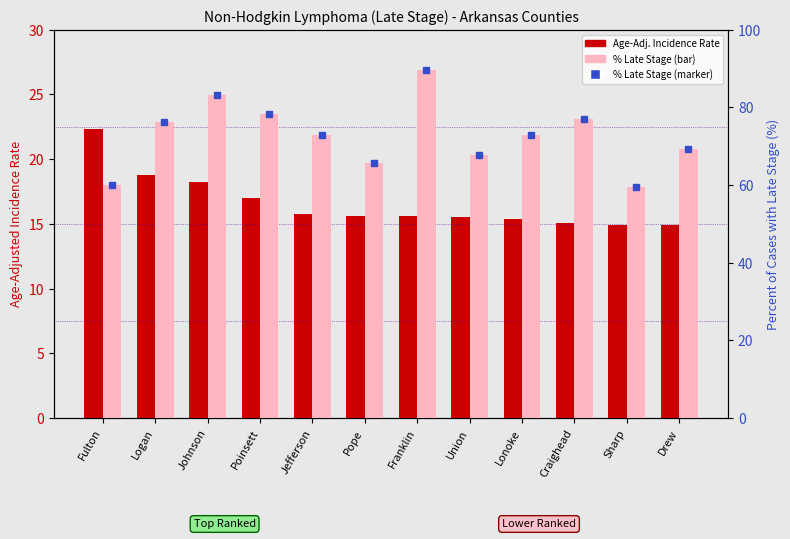

At which label does % Late Stage (marker) first exceed 73?

Logan